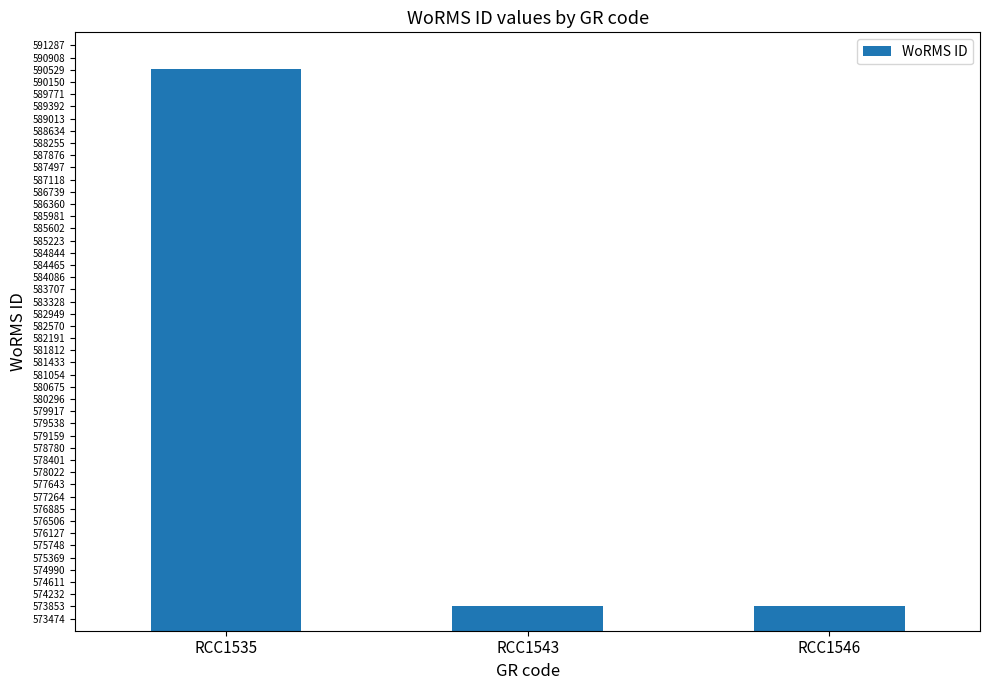

Read the value at RCC1535, to the nearest 50.

590550